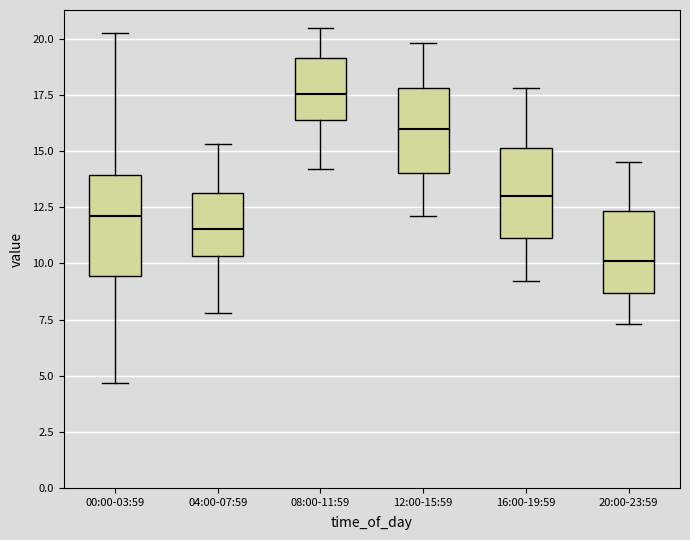

Where does the lower whisker of the box for 04:00-07:59 end on the y-axis? The values are not printed on the chart, so give them approximately, as read against the axis.

8.0